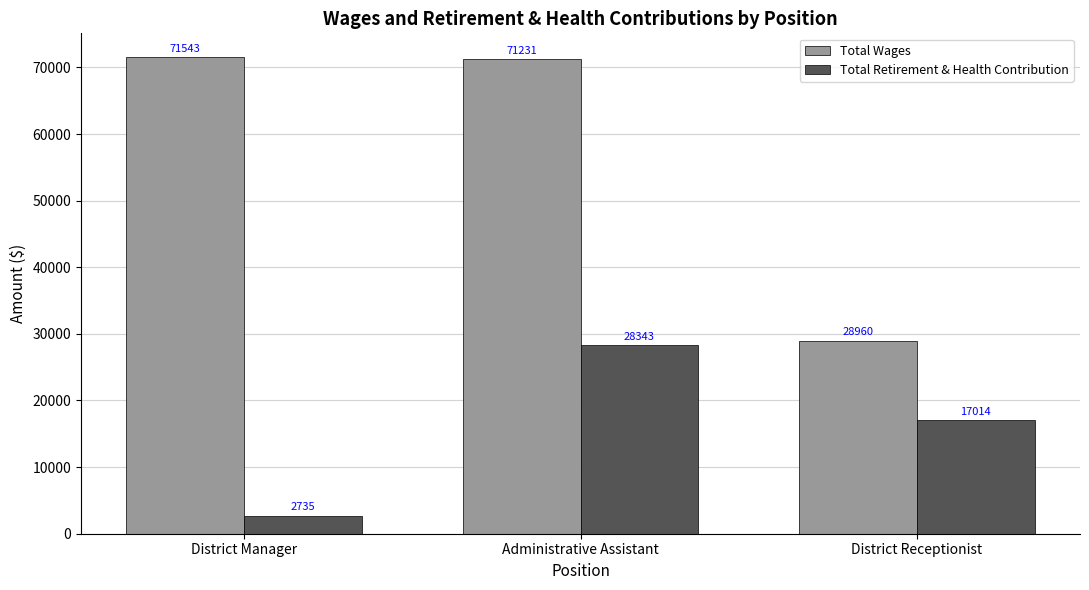

What position from the left is District Receptionist?

3